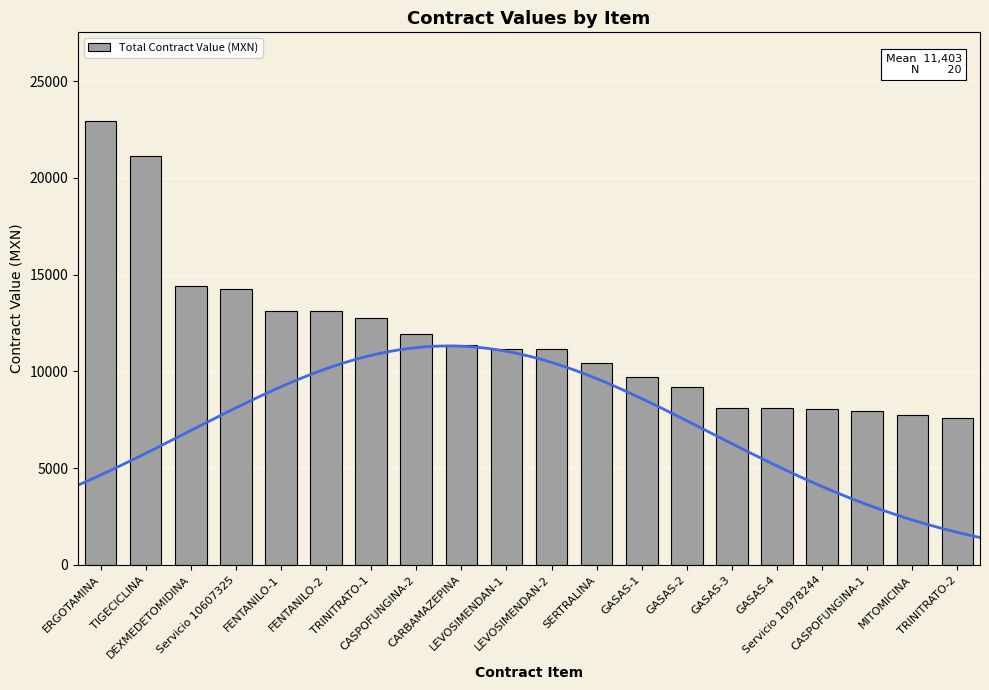

What position from the right is ERGOTAMINA?

20